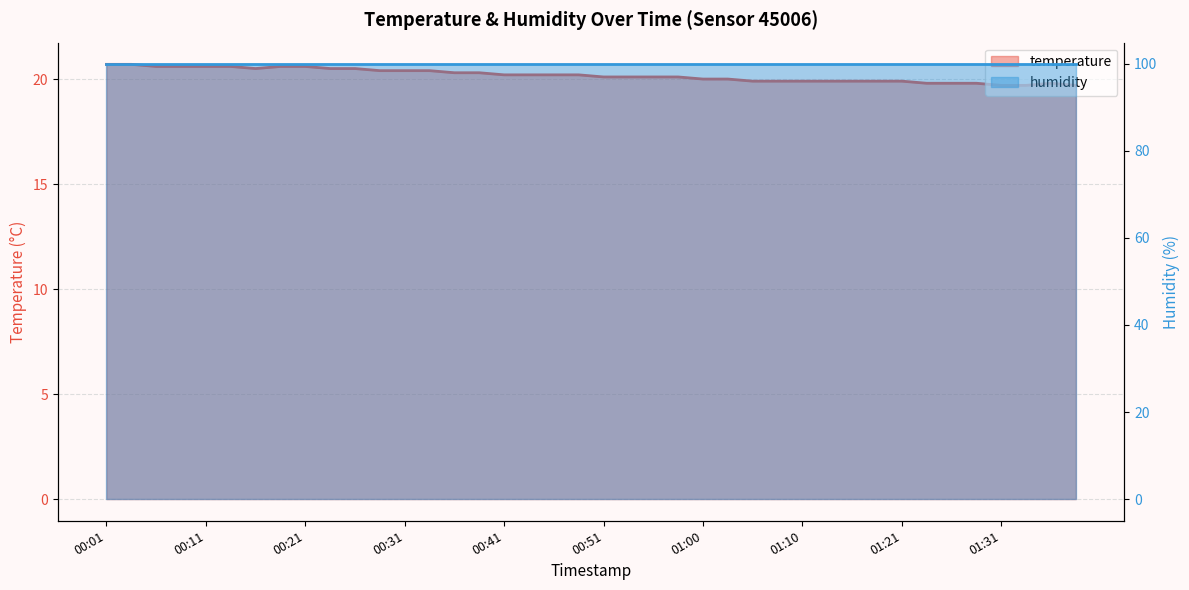

Count the number of data series in this chart.

2